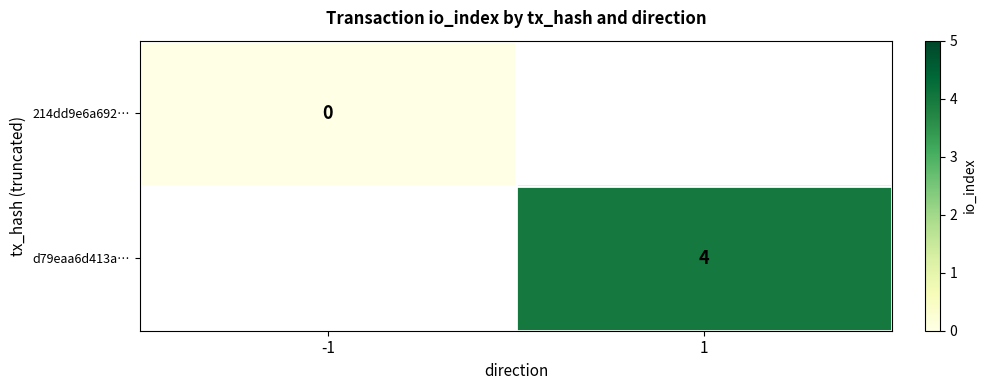

Is it true that d79eaa6d413a… equals 4 at 1?

True